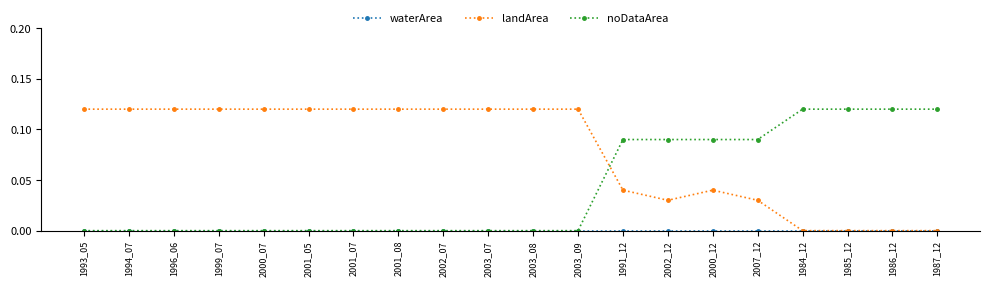

At how many categories does at least one series exceed 0?

20